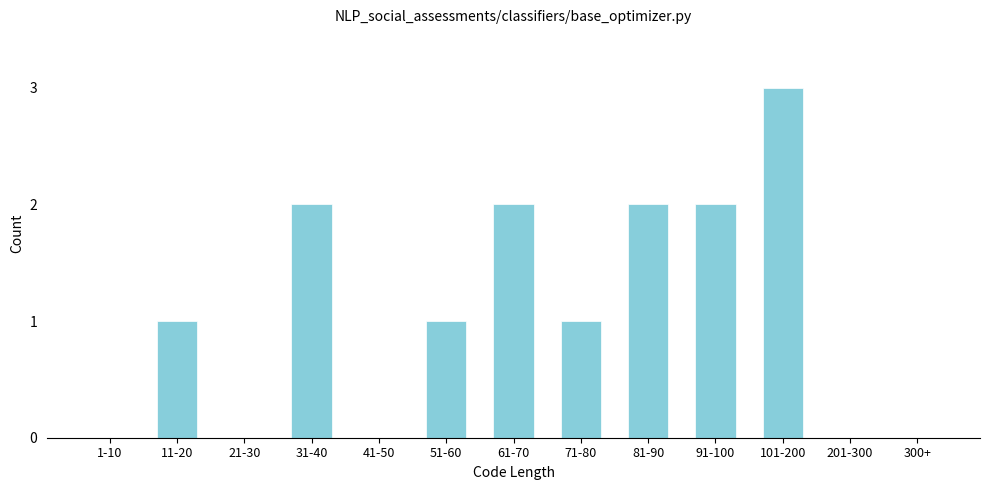

Reading left to right, extract all data points from this chart.

1-10=0	11-20=1	21-30=0	31-40=2	41-50=0	51-60=1	61-70=2	71-80=1	81-90=2	91-100=2	101-200=3	201-300=0	300+=0